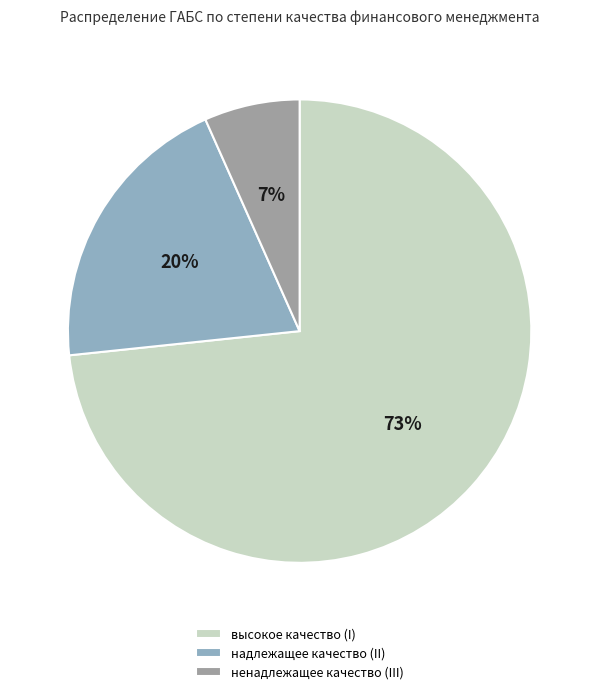

Combined, do надлежащее качество (II) and ненадлежащее качество (III) account for over 50%?

No